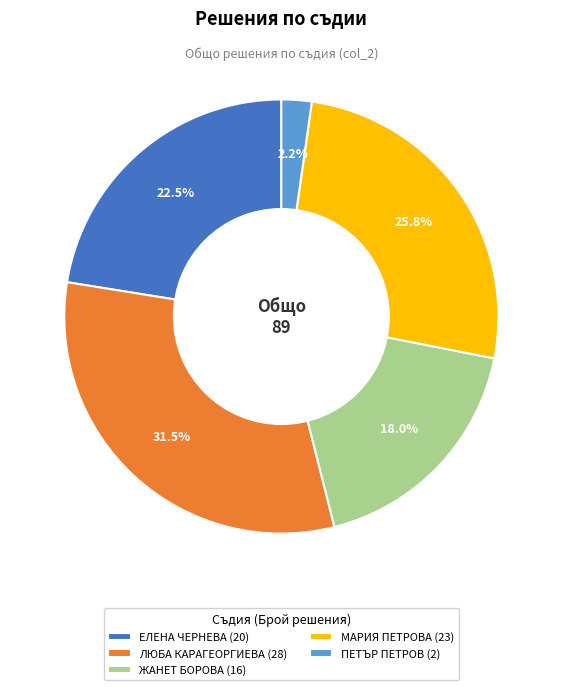

To the nearest percent, what is the average slice percentage?

20%